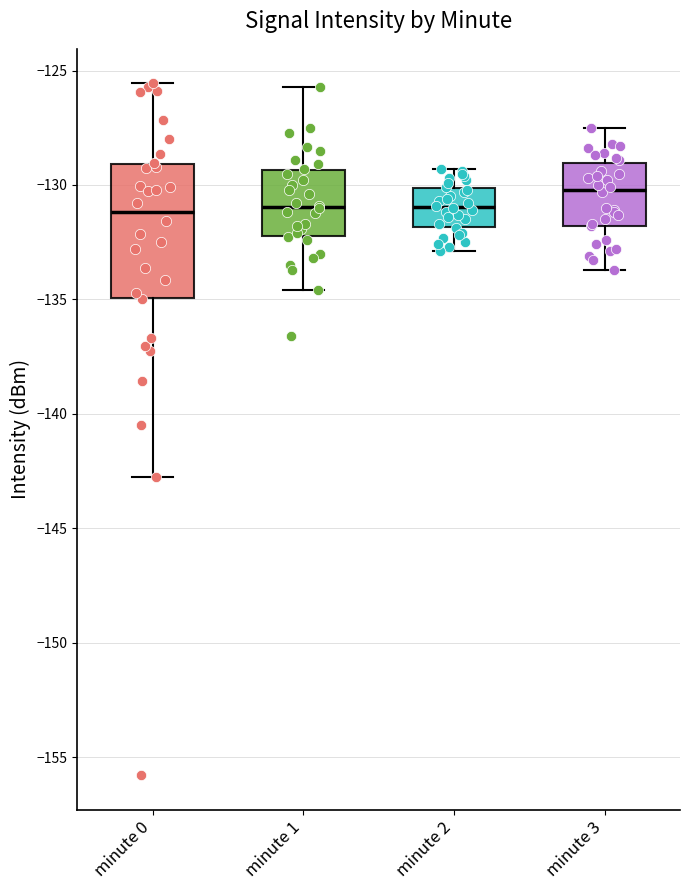

Reading left to right, read every box against the y-axis: the position of its median line, the range the box covers, and the ends of its whiskers. The values are not printed on the chart, so give them approximately, as read against the axis.

minute 0: median -131.0, box -135.0 to -129.0, whiskers -143.0 to -125.5
minute 1: median -131.0, box -132.0 to -129.5, whiskers -134.5 to -125.5
minute 2: median -131.0, box -132.0 to -130.0, whiskers -133.0 to -129.5
minute 3: median -130.0, box -132.0 to -129.0, whiskers -133.5 to -127.5